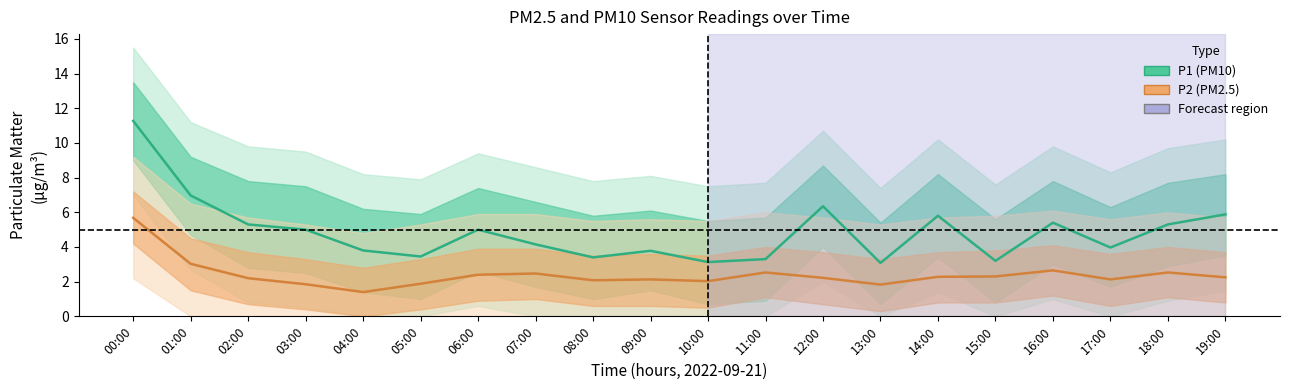

At how many categories does at least one series exceed 9?

1